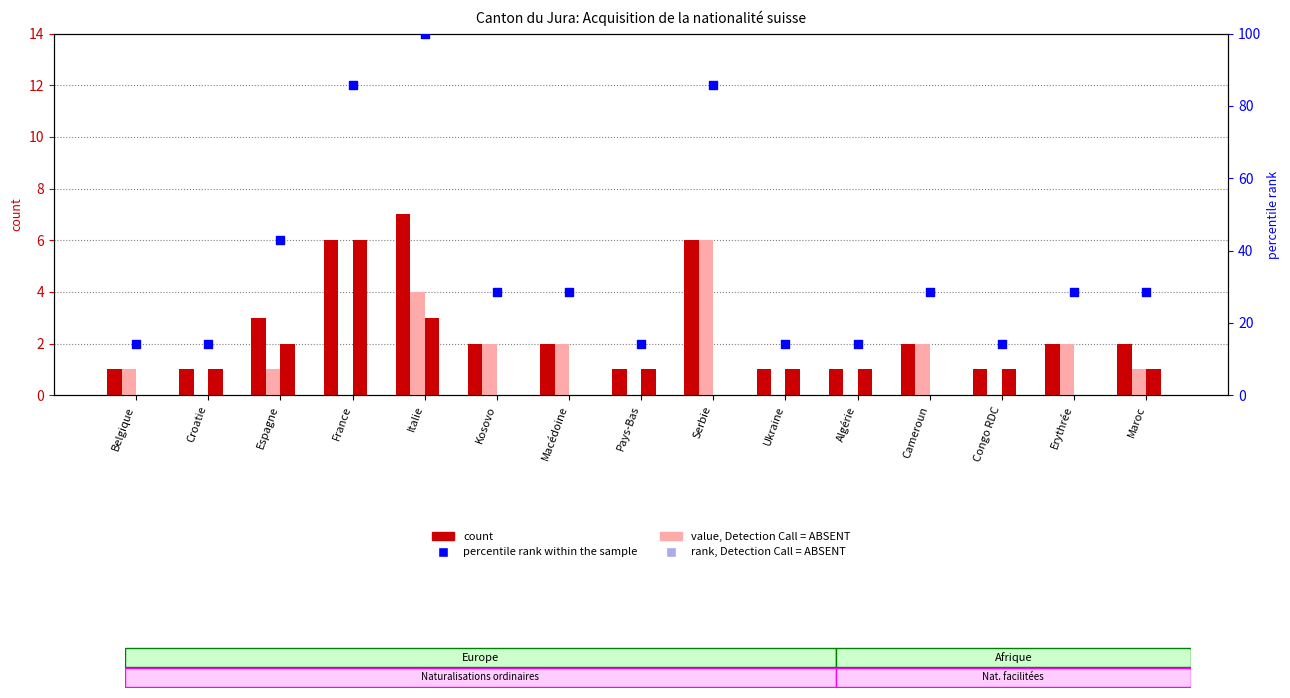

Which series has the widest spread of Y values?

percentile rank within the sample